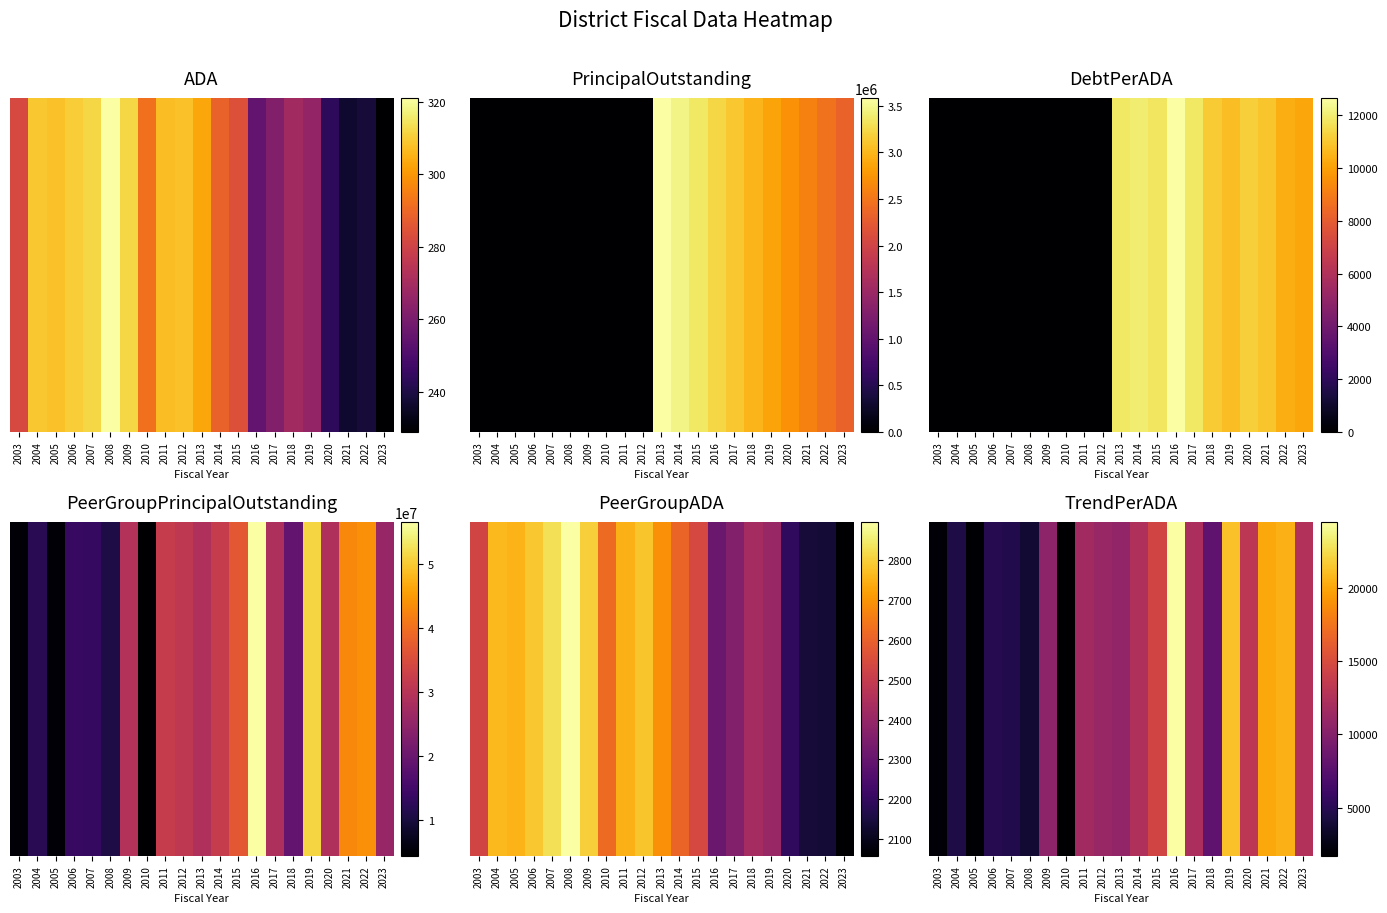

What is the ratio of the value at 2021 to the value at 2016?

0.8